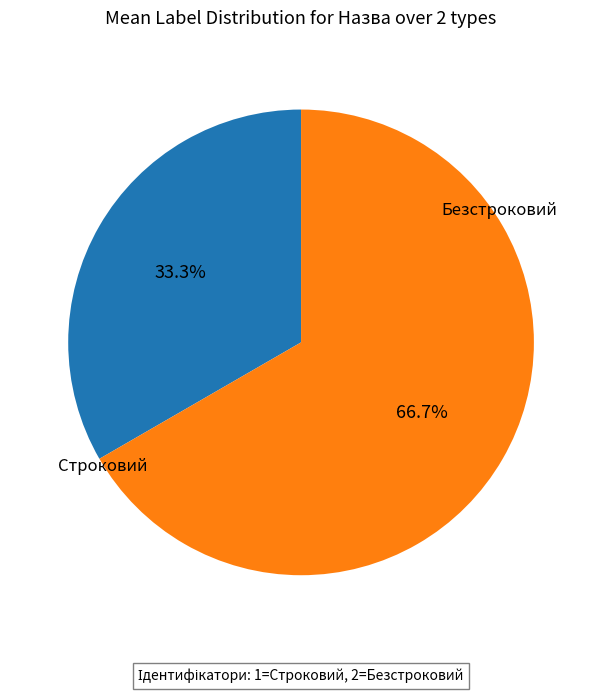

Does any single category account for the majority?

Yes